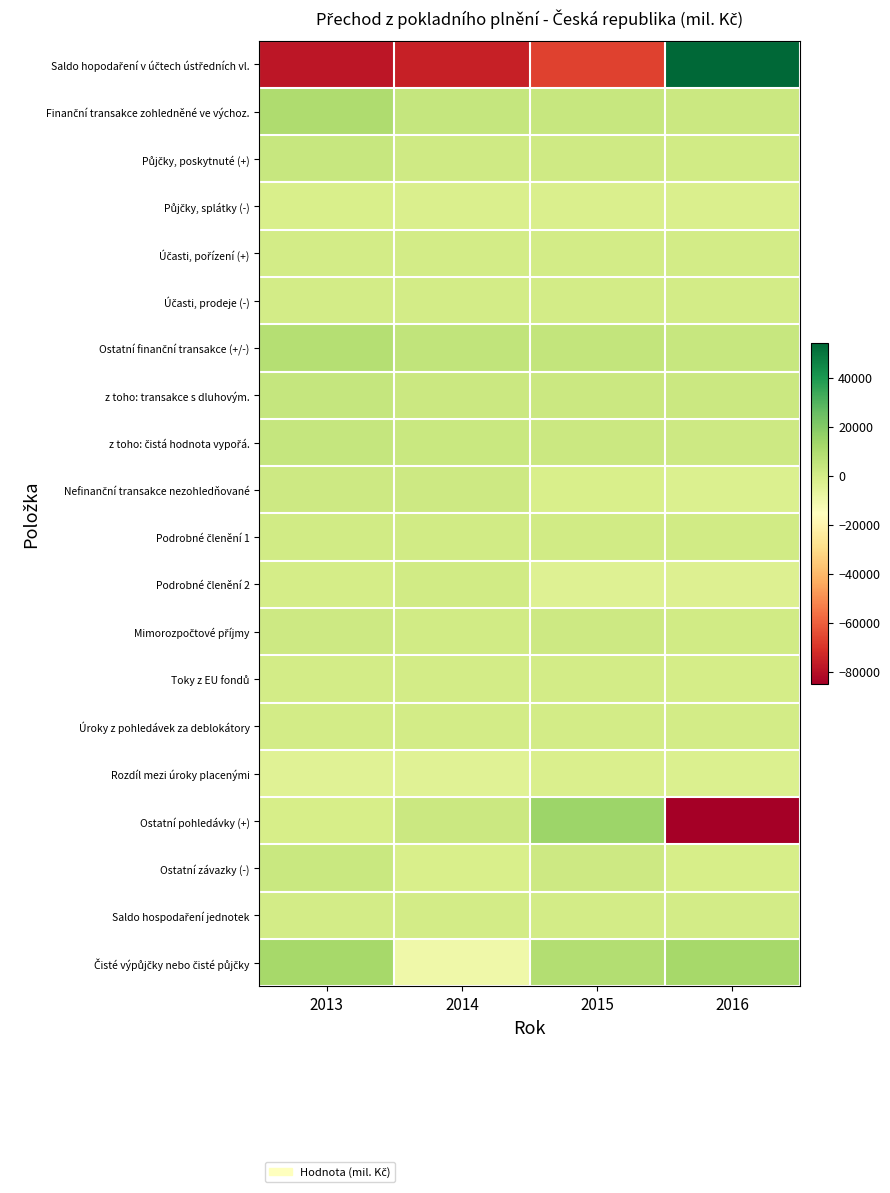

Rank the series by their maximum value, from highest to lowest.

Saldo hopodaření v účtech ústředních vl., Ostatní pohledávky (+), Čisté výpůjčky nebo čisté půjčky, Finanční transakce zohledněné ve výchoz., Ostatní finanční transakce (+/-), z toho: transakce s dluhovým., z toho: čistá hodnota vypořá., Půjčky, poskytnuté (+), Ostatní závazky (-), Nefinanční transakce nezohledňované, Mimorozpočtové příjmy, Podrobné členění 2, Podrobné členění 1, Saldo hospodaření jednotek, Účasti, pořízení (+), Úroky z pohledávek za deblokátory, Toky z EU fondů, Účasti, prodeje (-), Půjčky, splátky (-), Rozdíl mezi úroky placenými